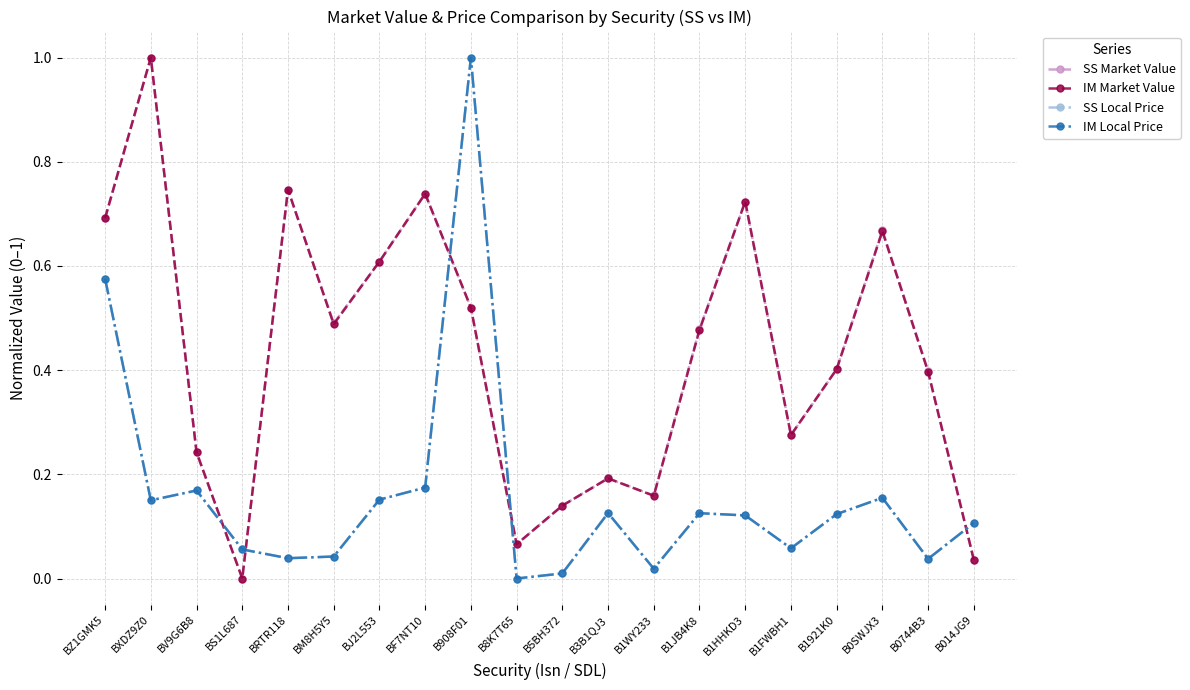

Read the SS Market Value value at B0744B3.

0.4